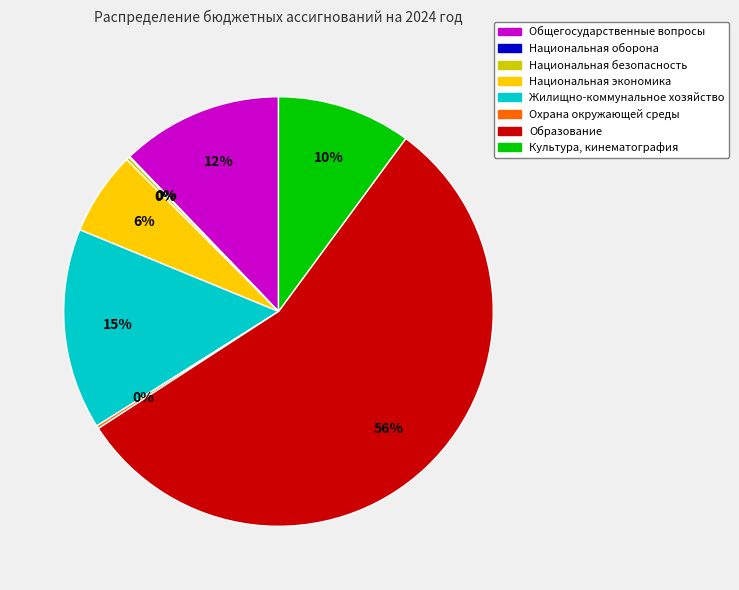

Is there any slice that represents more than half of the pie?

Yes